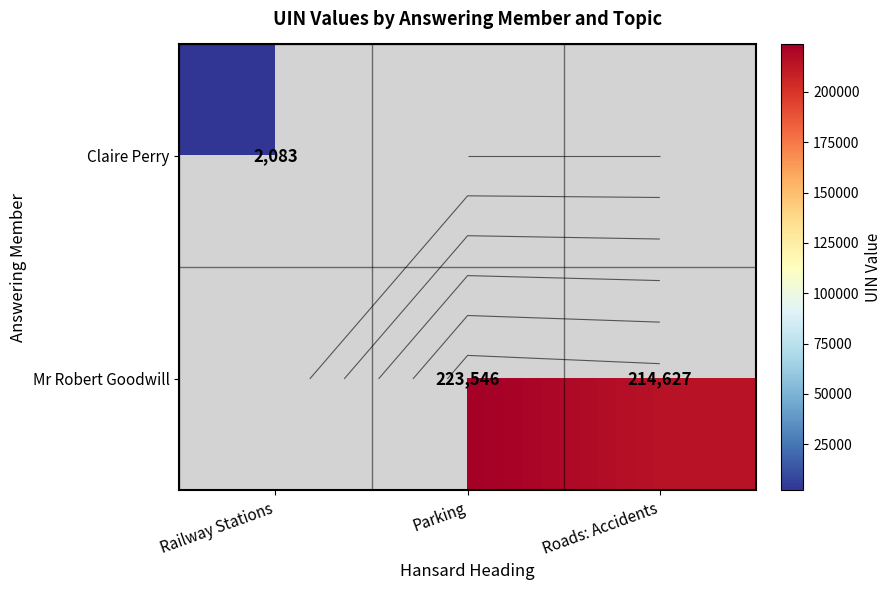

How many values in Claire Perry are above zero?

1